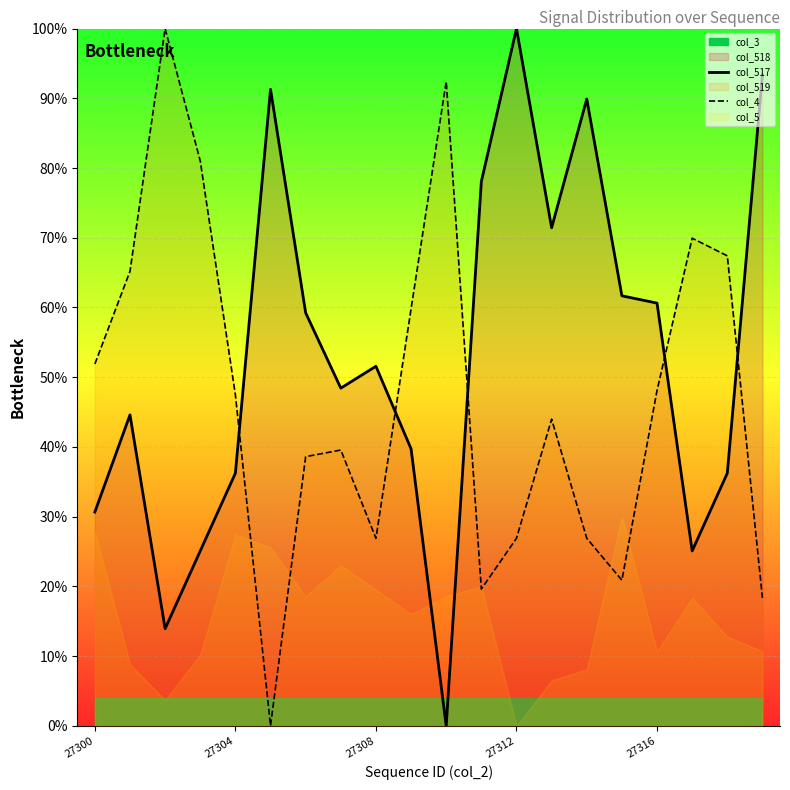

How many values in the col_517 series are below 51?

10